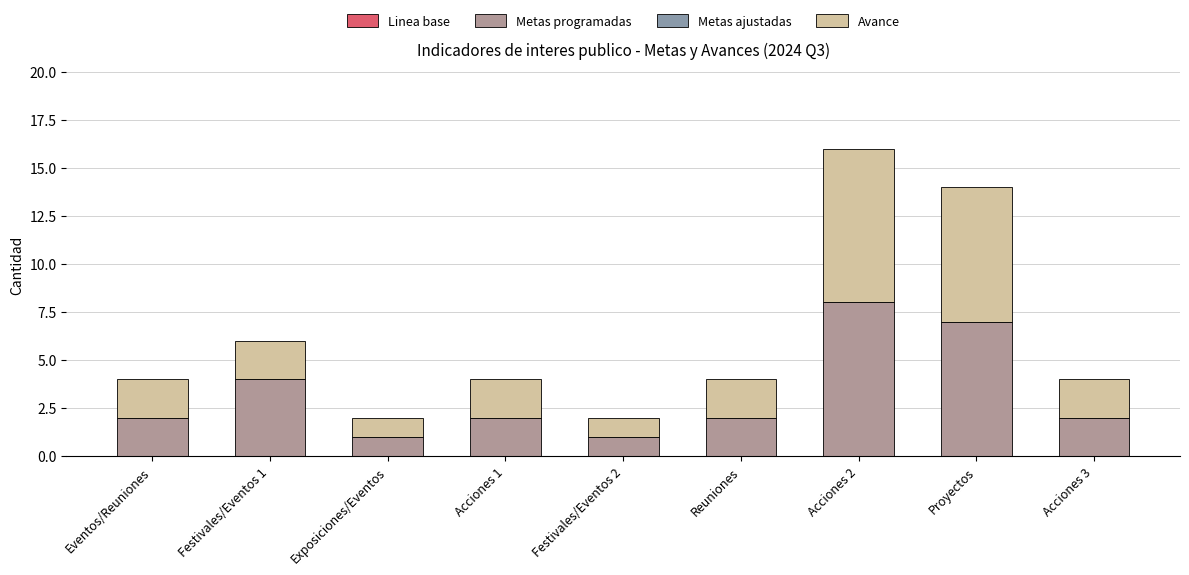

What is the maximum value for Metas programadas?

8